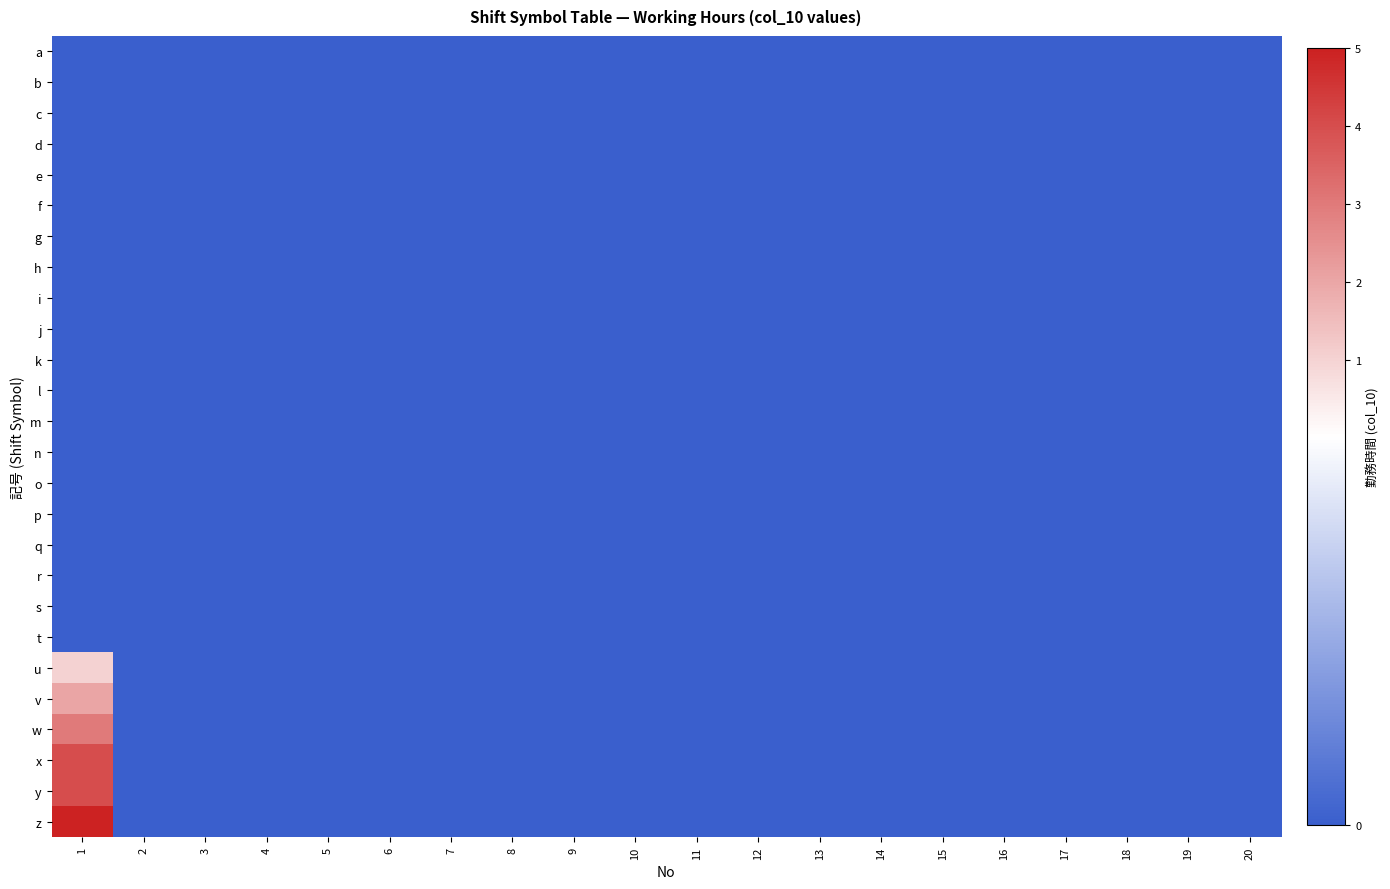

At 20, list the series in order from smallest to largest.

a, b, c, d, e, f, g, h, i, j, k, l, m, n, o, p, q, r, s, t, u, v, w, x, y, z